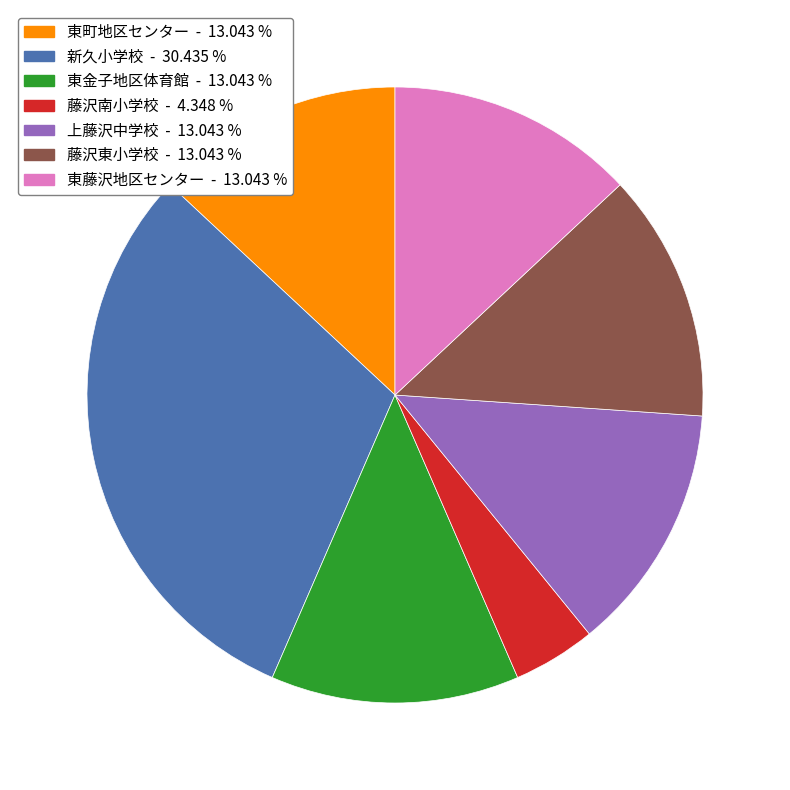

What is the largest slice in the pie chart?

新久小学校